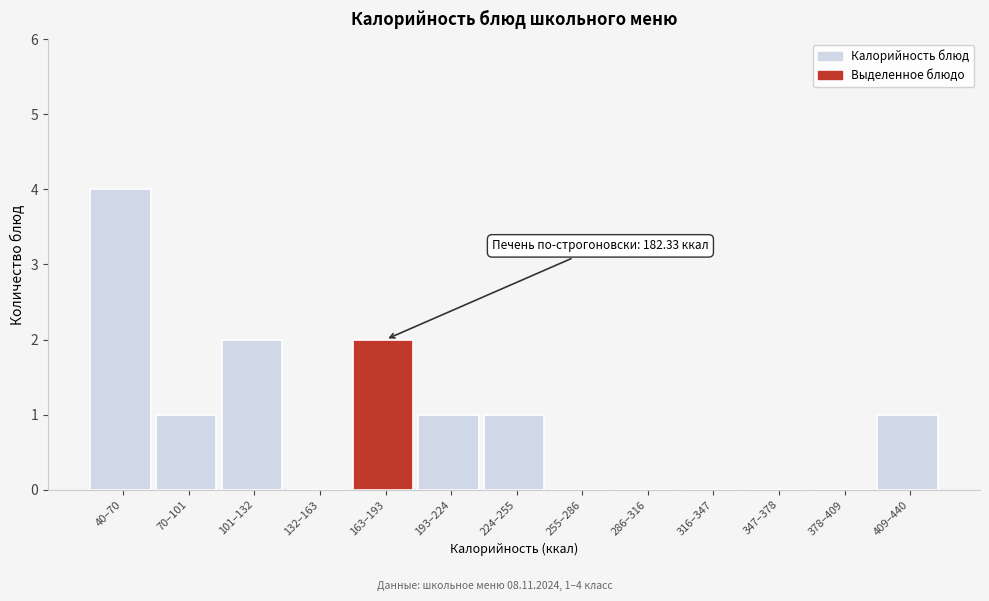

Reading right to left, transcribe all the data shown in this chart.

409–440=1	378–409=0	347–378=0	316–347=0	286–316=0	255–286=0	224–255=1	193–224=1	163–193=2	132–163=0	101–132=2	70–101=1	40–70=4